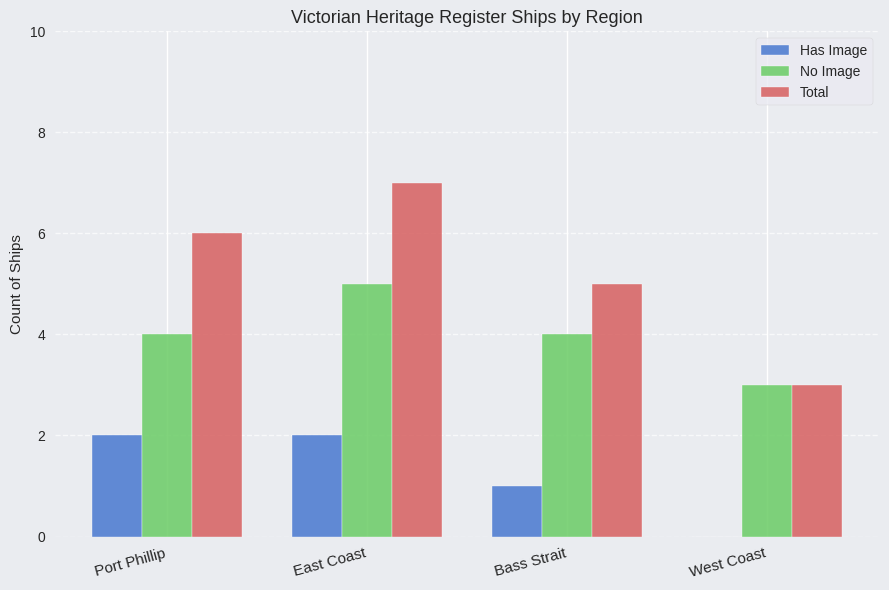

What are all the series names shown in the legend?

Has Image, No Image, Total